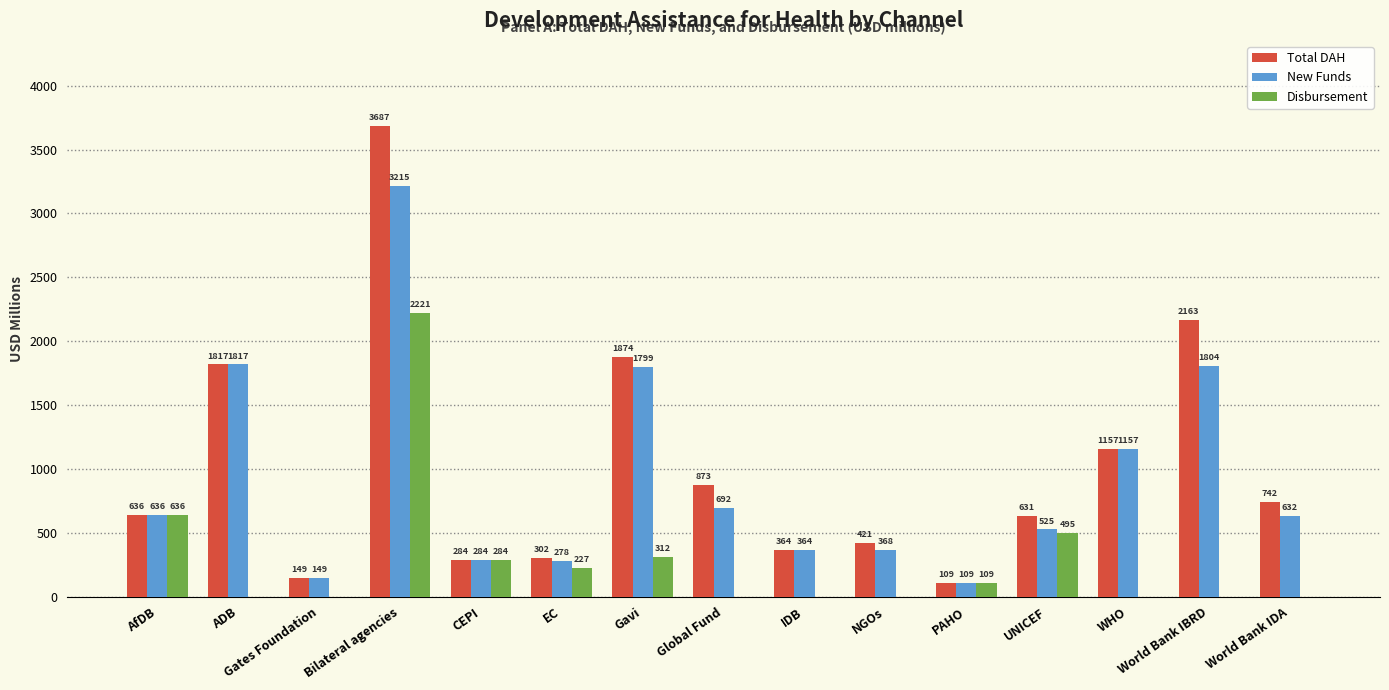

What is the maximum value shown in the chart?

3686.8